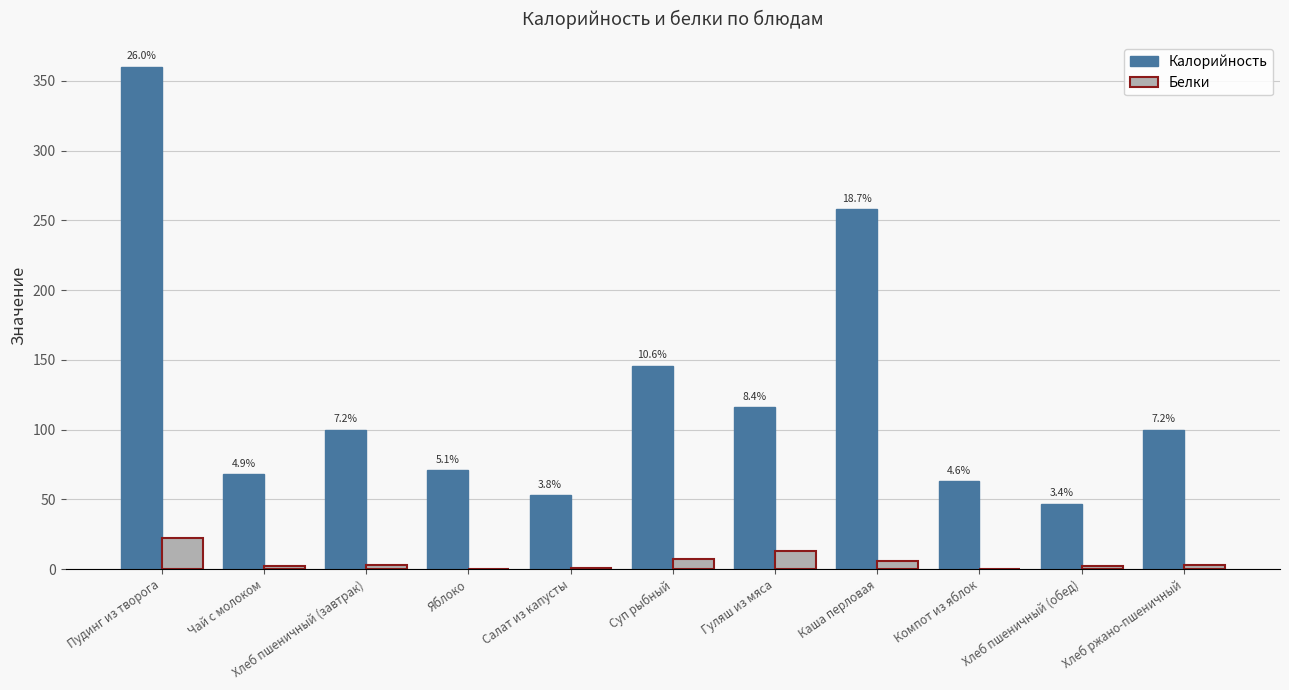

Reading right to left, extract all data points from this chart.

Калорийность: 100	47	63	258	116	146	53	71	100	68	360
Белки: 3	2	0	6	13	7	1	0	3	2	22